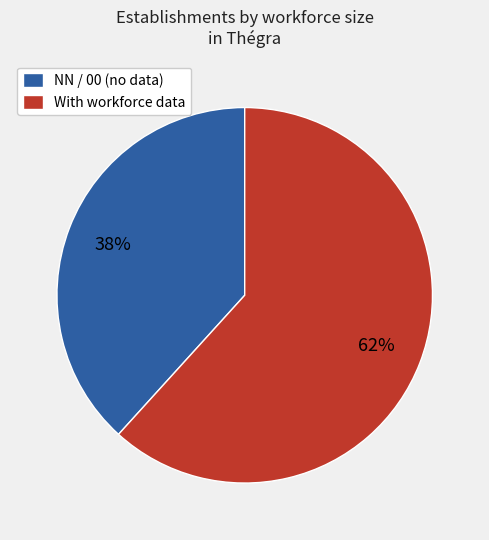

Combined, do NN / 00 (no data) and With workforce data account for over 50%?

Yes